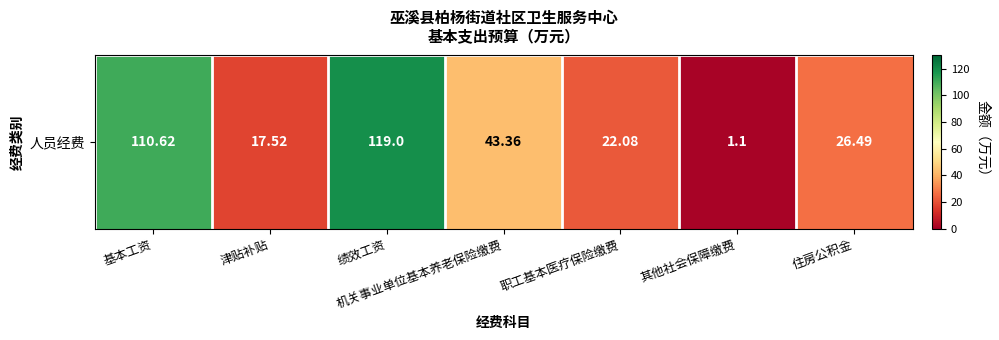

What is the smallest value displayed?

1.1